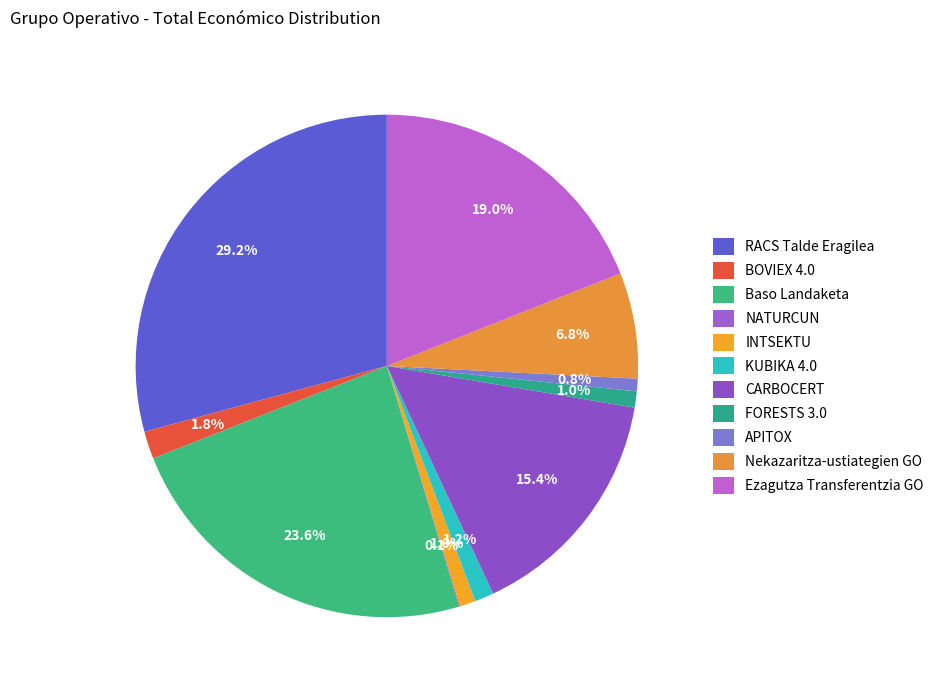

How much of the chart is everything except NATURCUN?

99.9%